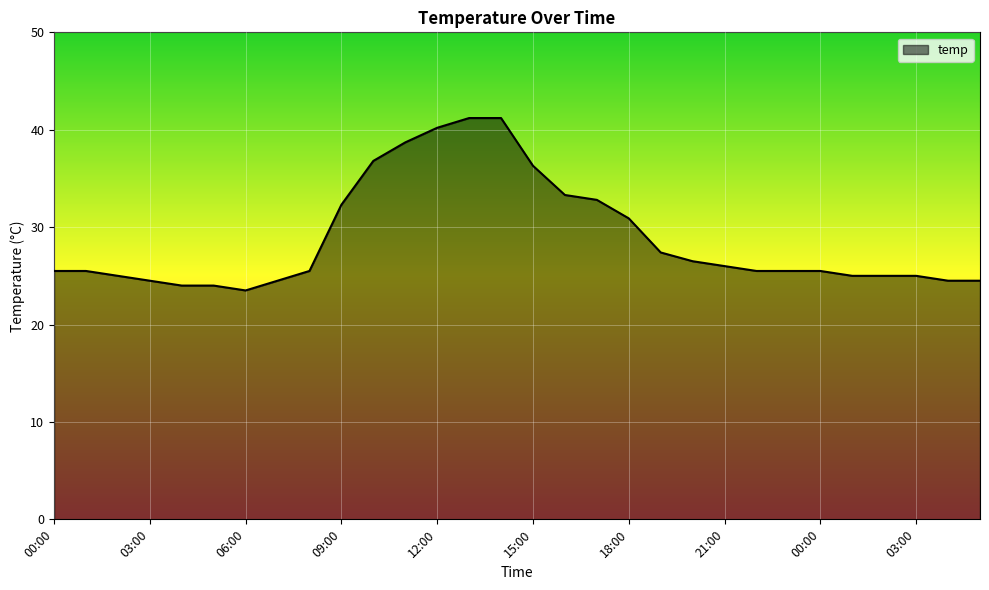

What is the difference between the maximum and minimum values?

17.7